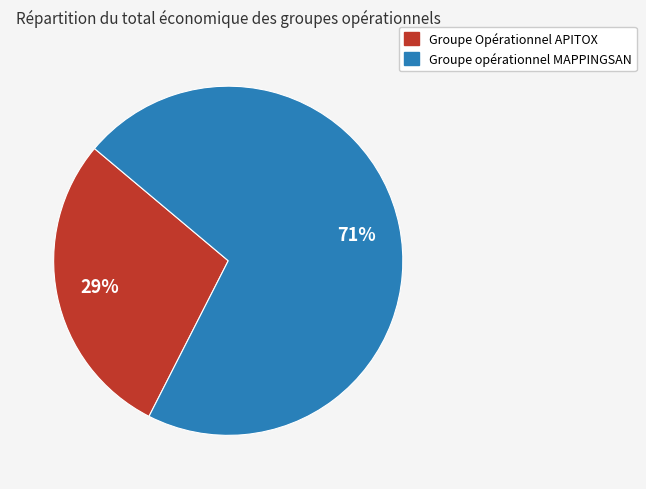

To the nearest percent, what is the average slice percentage?

50%